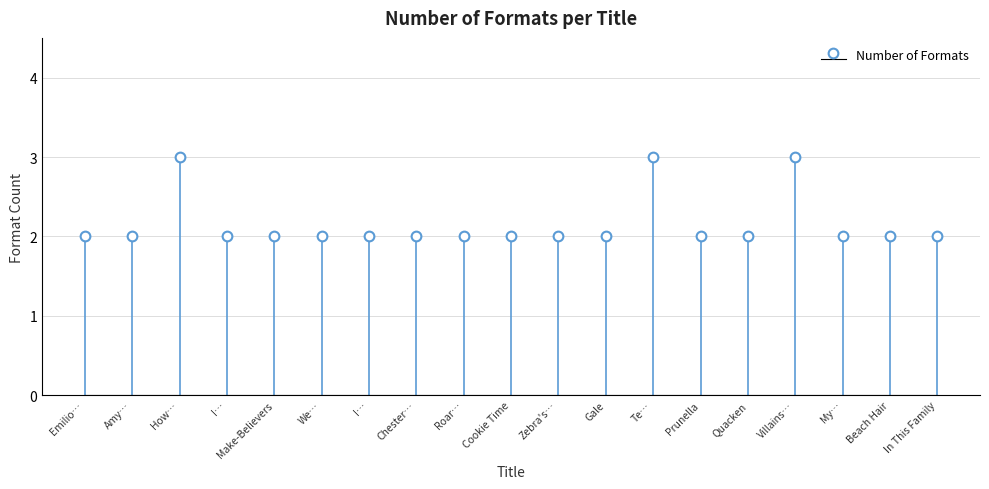

How many bars are there in total?

19